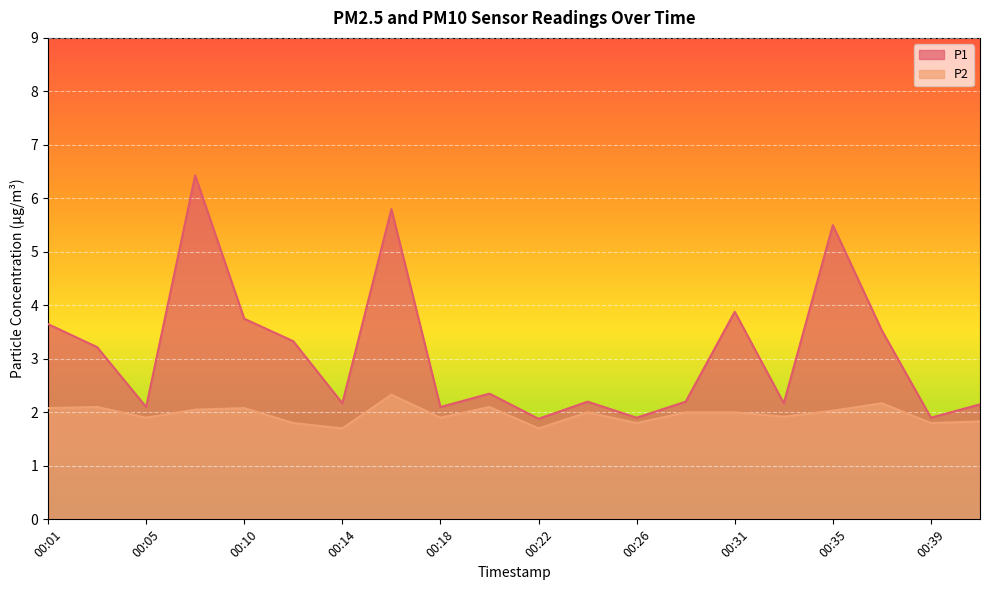

Reading left to right, extract all data points from this chart.

P1: 3.6	3.2	2.1	6.4	3.8	3.3	2.2	5.8	2.1	2.4	1.9	2.2	1.9	2.2	3.9	2.2	5.5	3.5	1.9	2.1
P2: 2.1	2.1	1.9	2.0	2.1	1.8	1.7	2.3	1.9	2.1	1.7	2.0	1.8	2.0	2.0	1.9	2.0	2.2	1.8	1.8